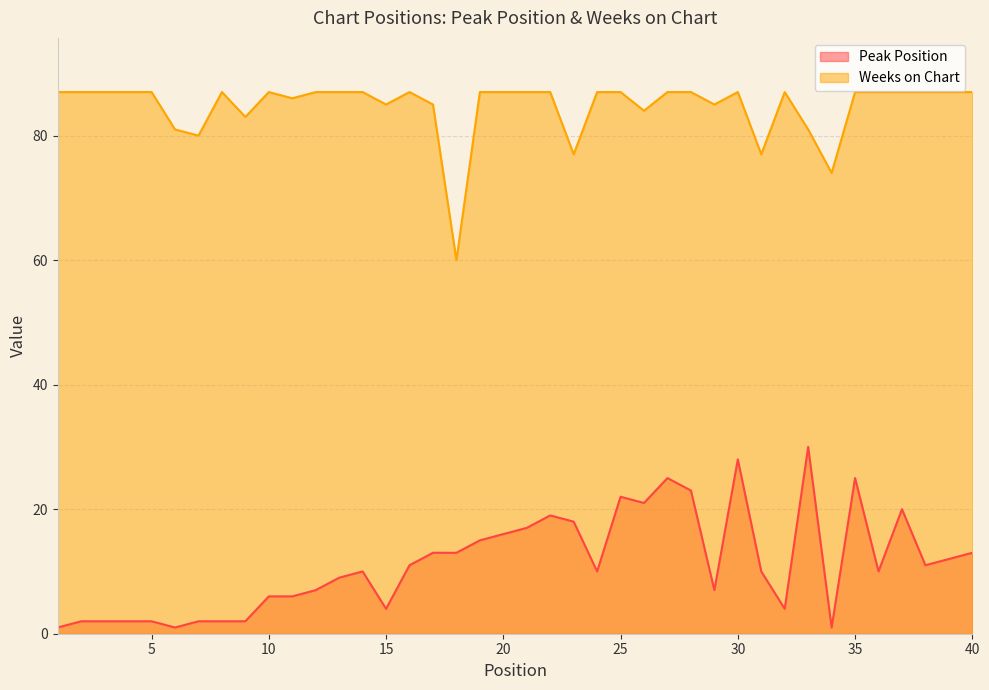

Where does the Peak Position series first go above 10?

16